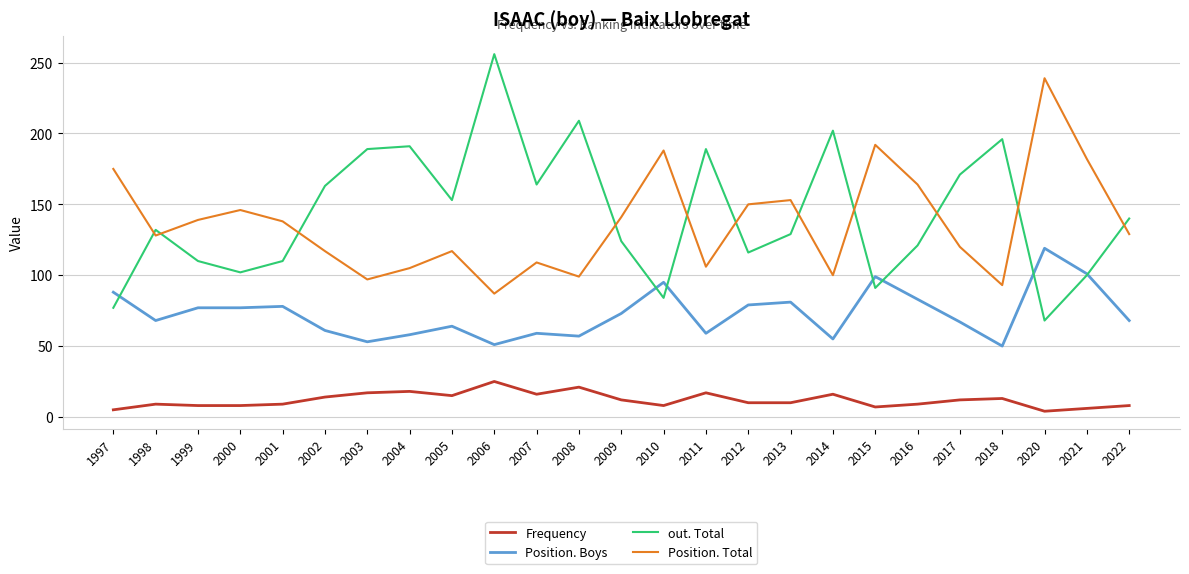

At 2006, list the series in order from largest to smallest.

out. Total, Position. Total, Position. Boys, Frequency